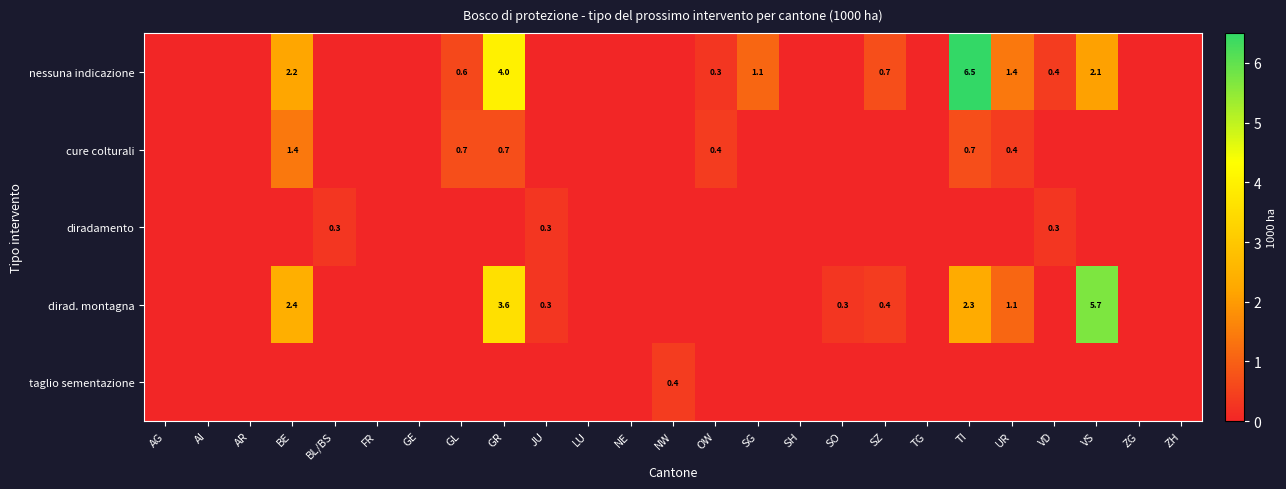

True or false: diradamento has a value of 0.5 at BL/BS.

False